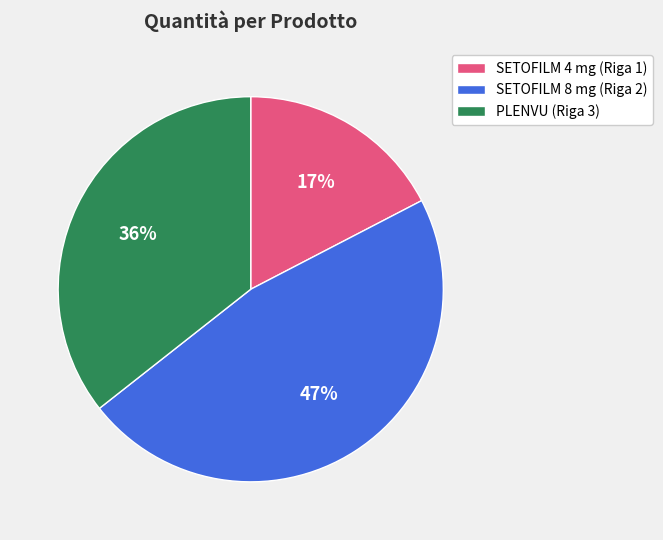

How many segments does this pie chart have?

3